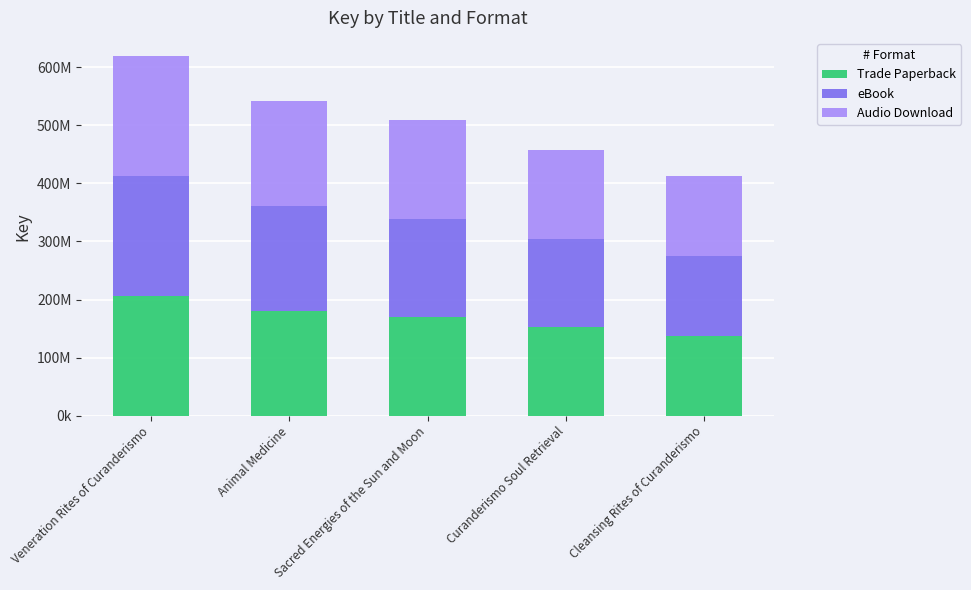

Are the bars grouped side by side (vs. stacked)?

No